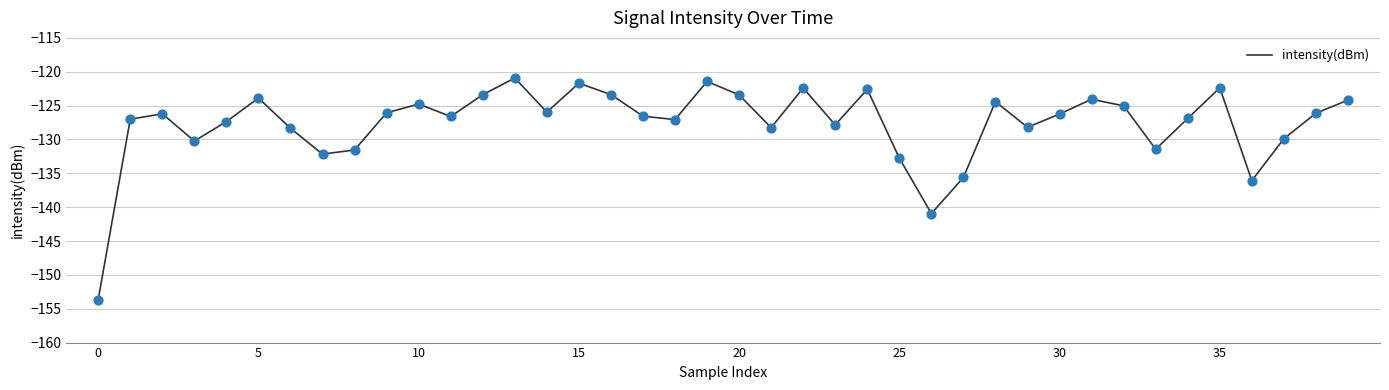

What is the minimum value shown in the chart?

-153.6